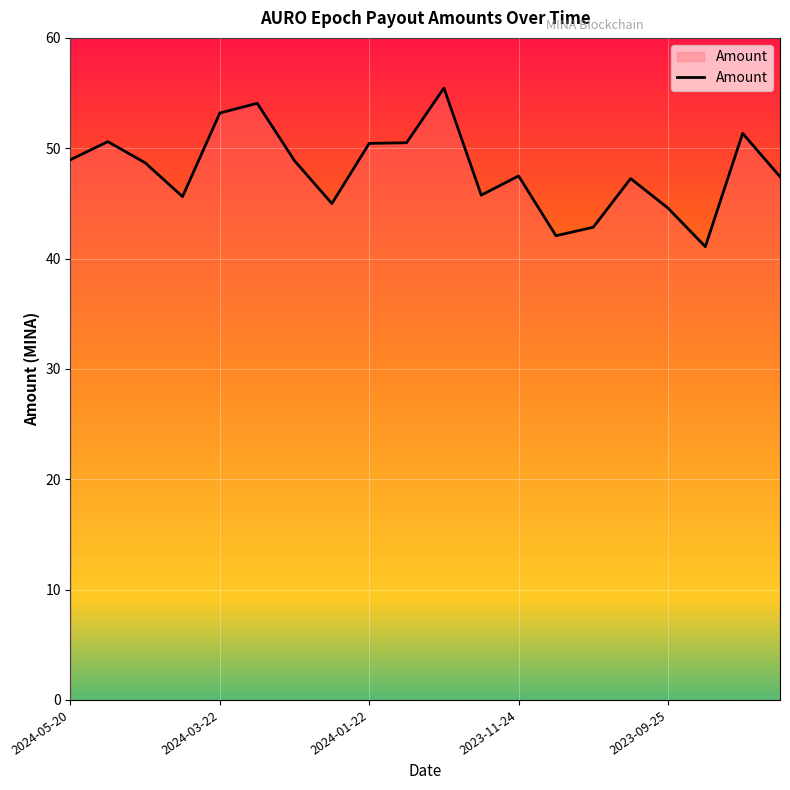

What is the greatest value displayed?

55.5